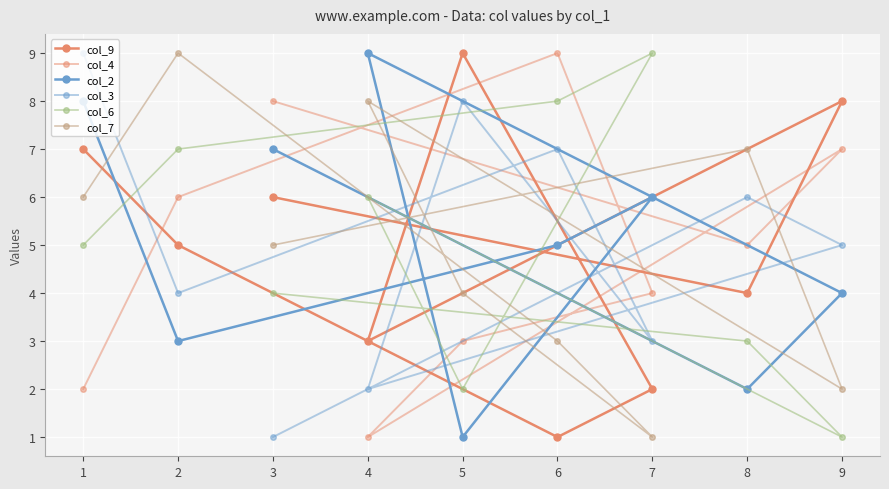

What is the total value across all series at 4?

29